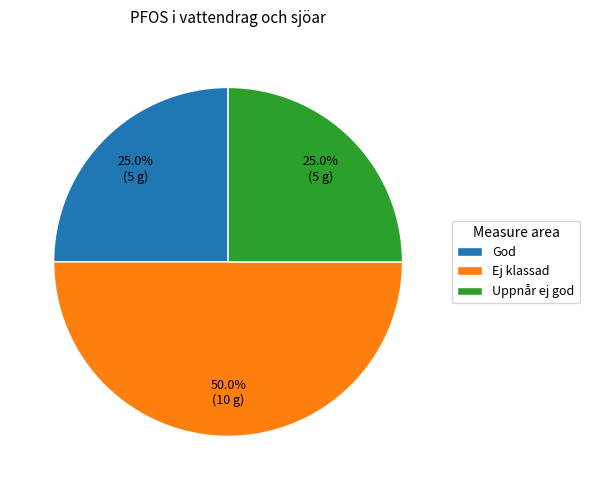

To the nearest percent, what portion does Ej klassad represent?

50%